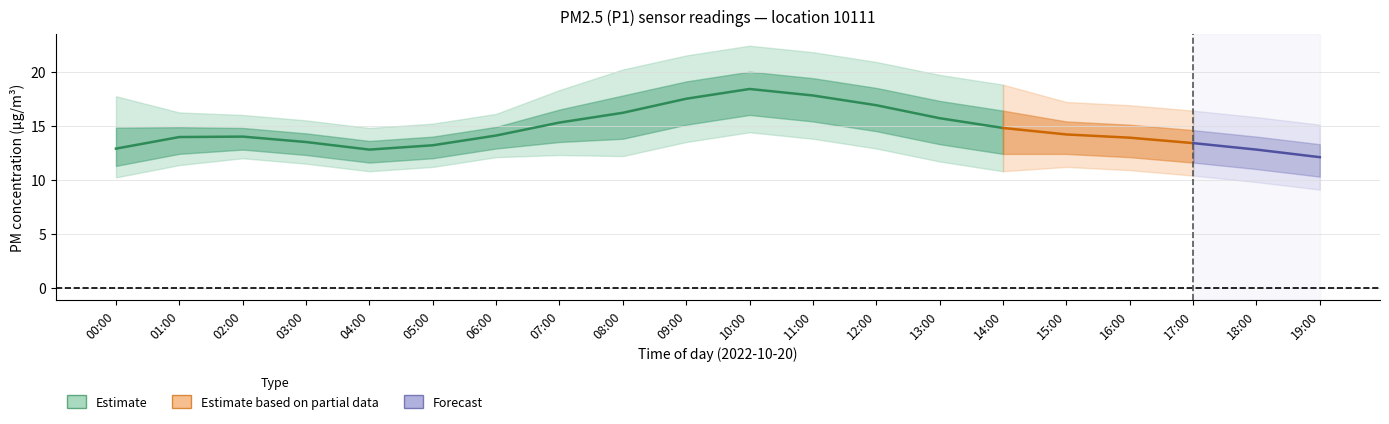

What is the difference between the maximum and second lowest values in the P2_lower series?

3.0